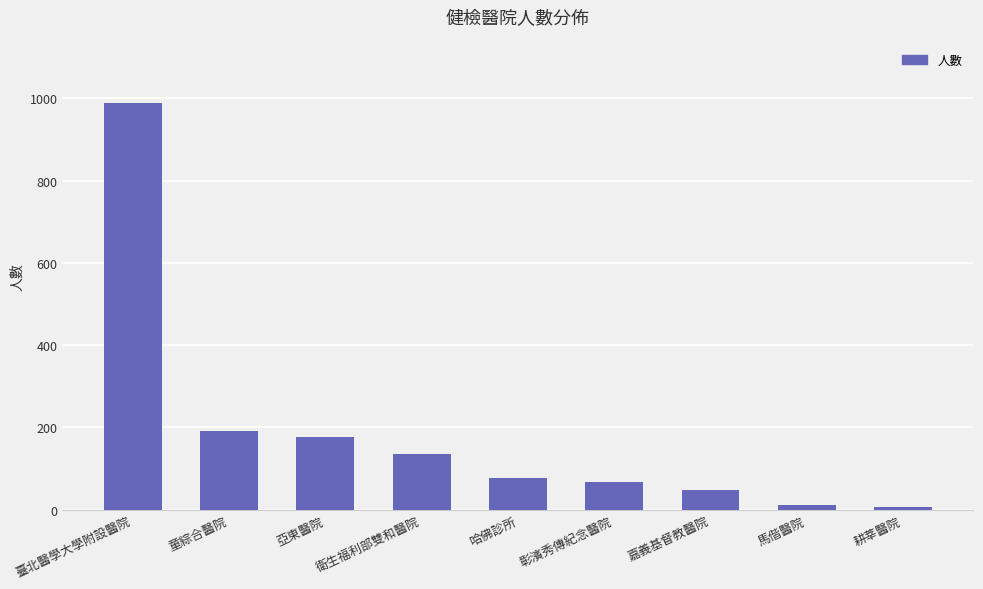

What is the difference between the values at 嘉義基督教醫院 and 臺北醫學大學附設醫院?

941